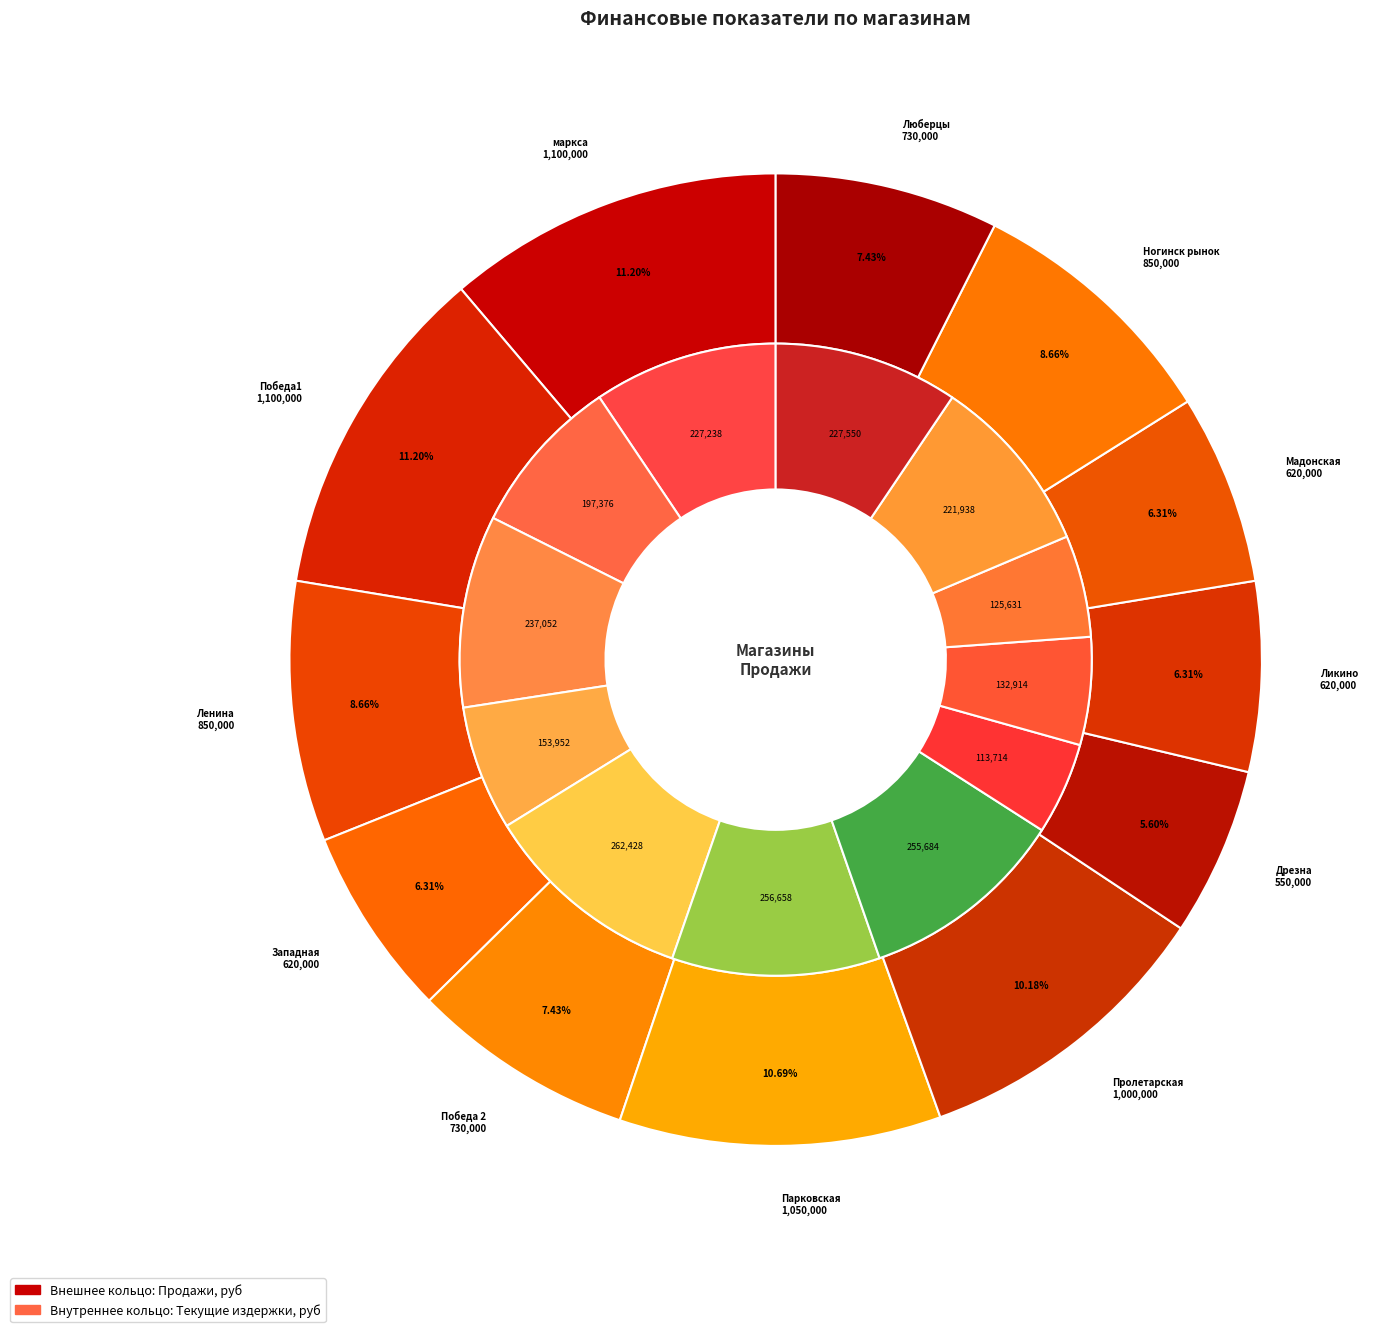

How much of the chart is everything except Ленина?

91.3%